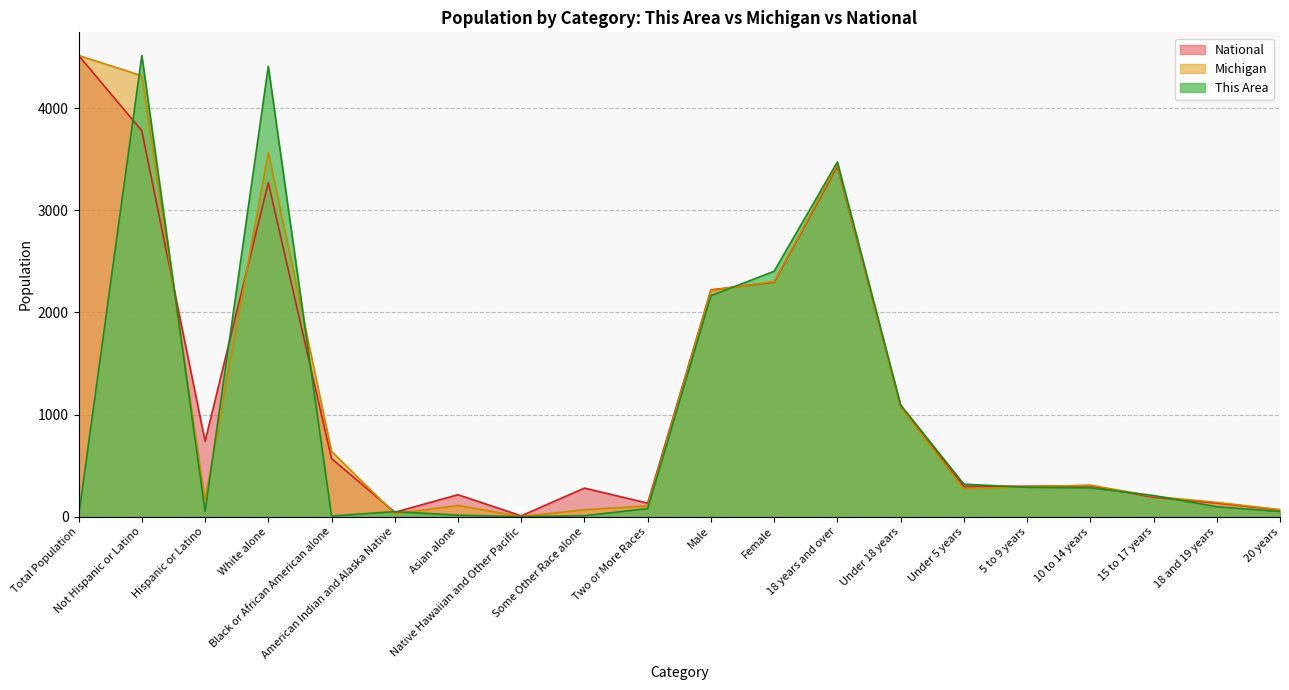

After their last crossing, which series has the higher values: National or Michigan?

Michigan